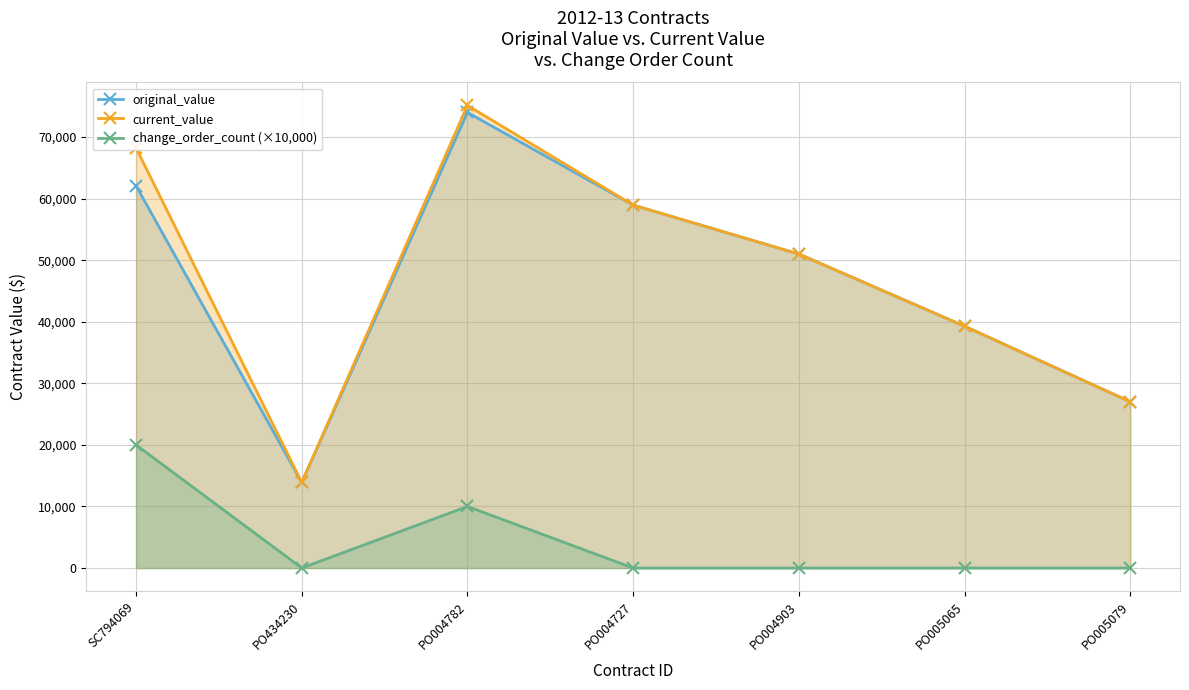

How many lines are shown in the chart?

3